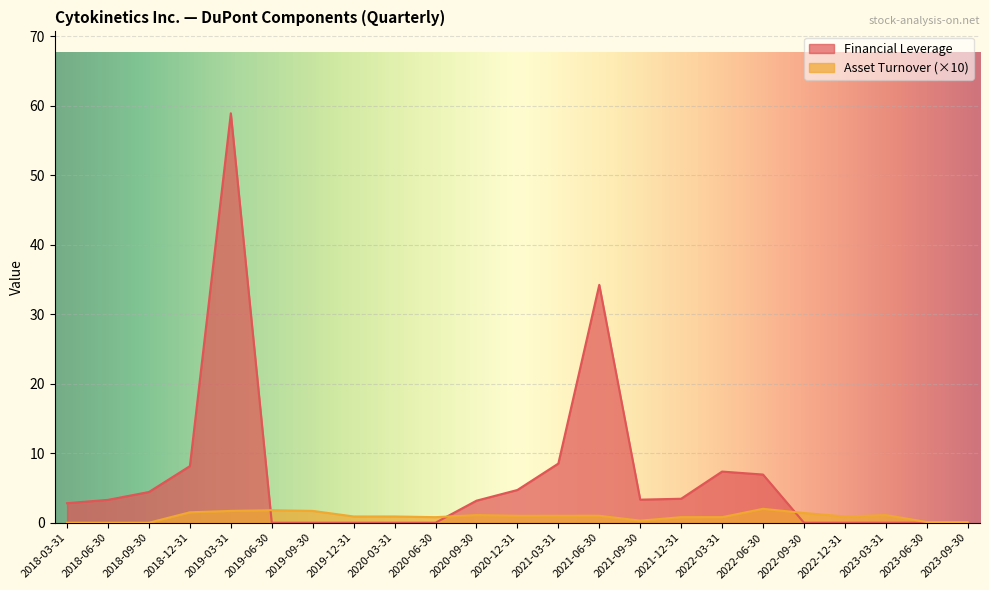

What position from the right is 2019-03-31?

19